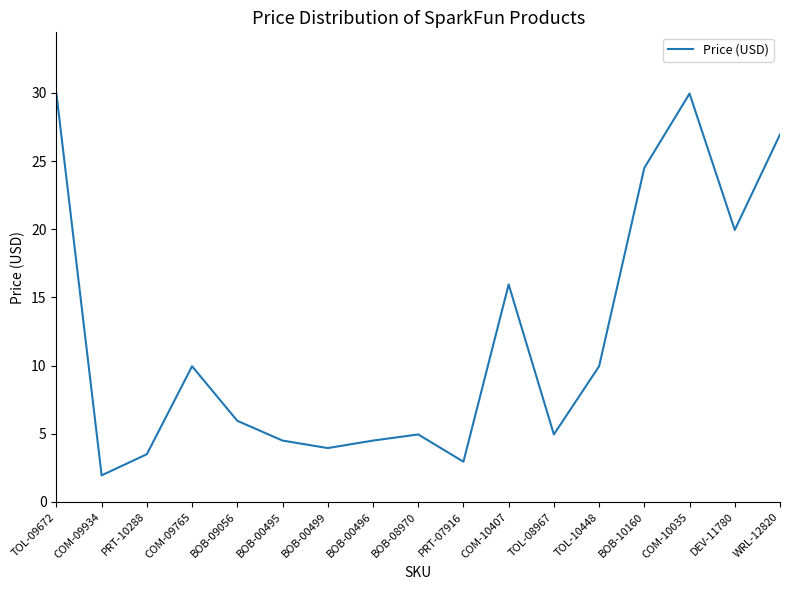

True or false: there are more than 2 points higher than both neighbors.

True